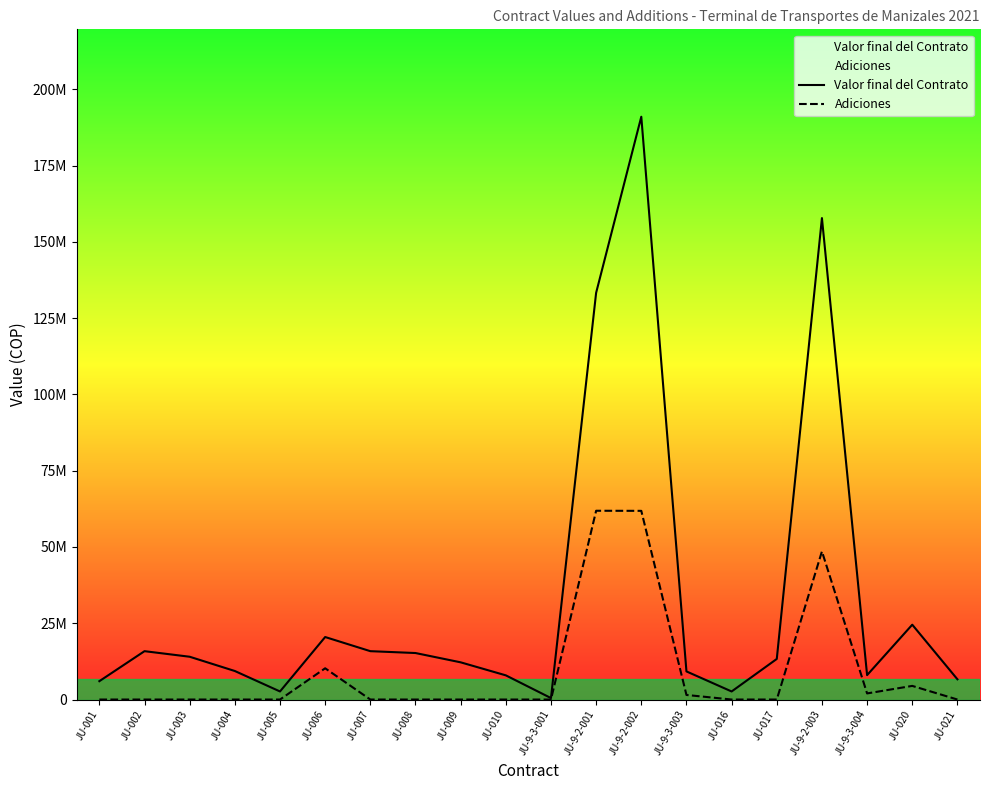

The Adiciones series shows 0 at JU-003. True or false?

True